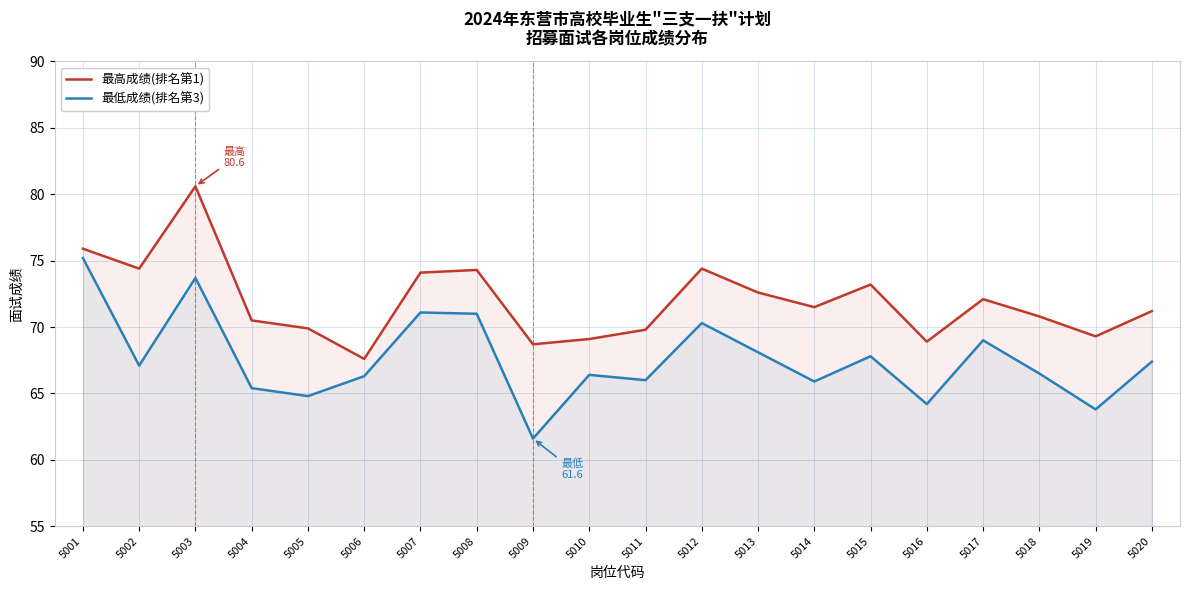

What is the highest value of the 最低成绩(排名第3) series?

75.2